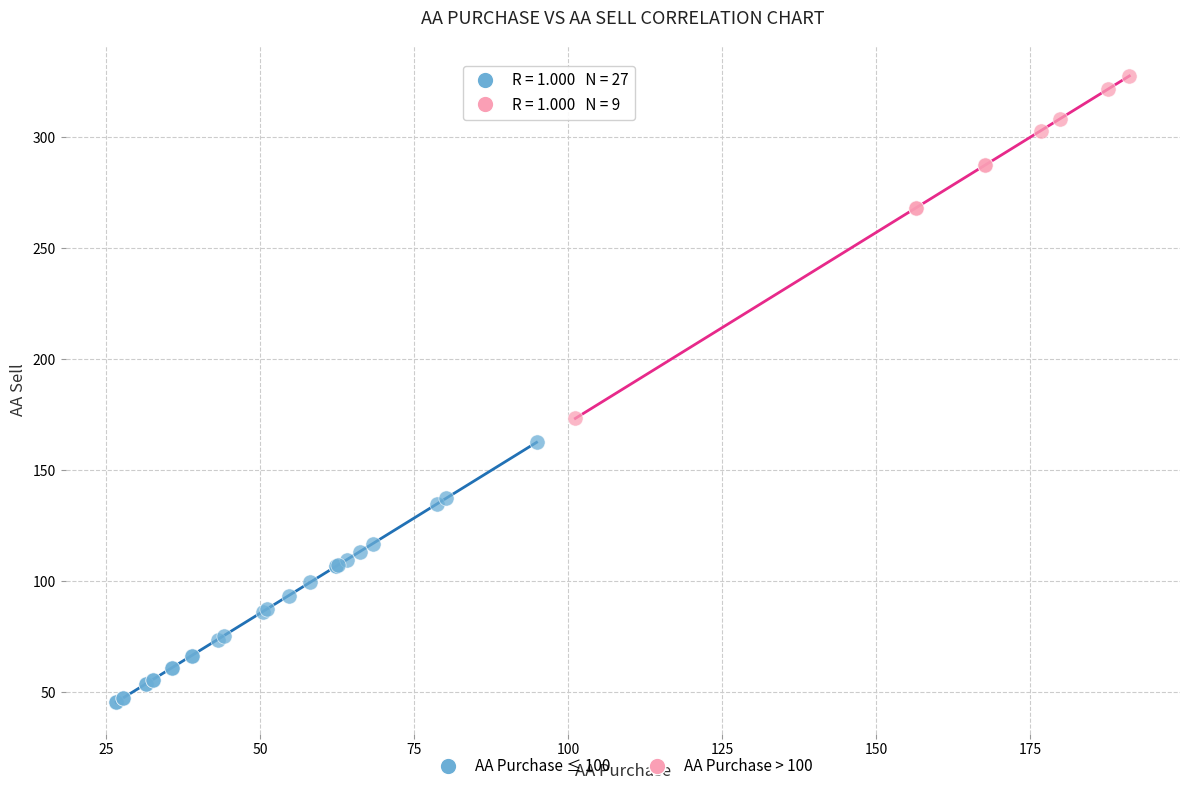

Which series has the widest spread of Y values?

AA Purchase > 100